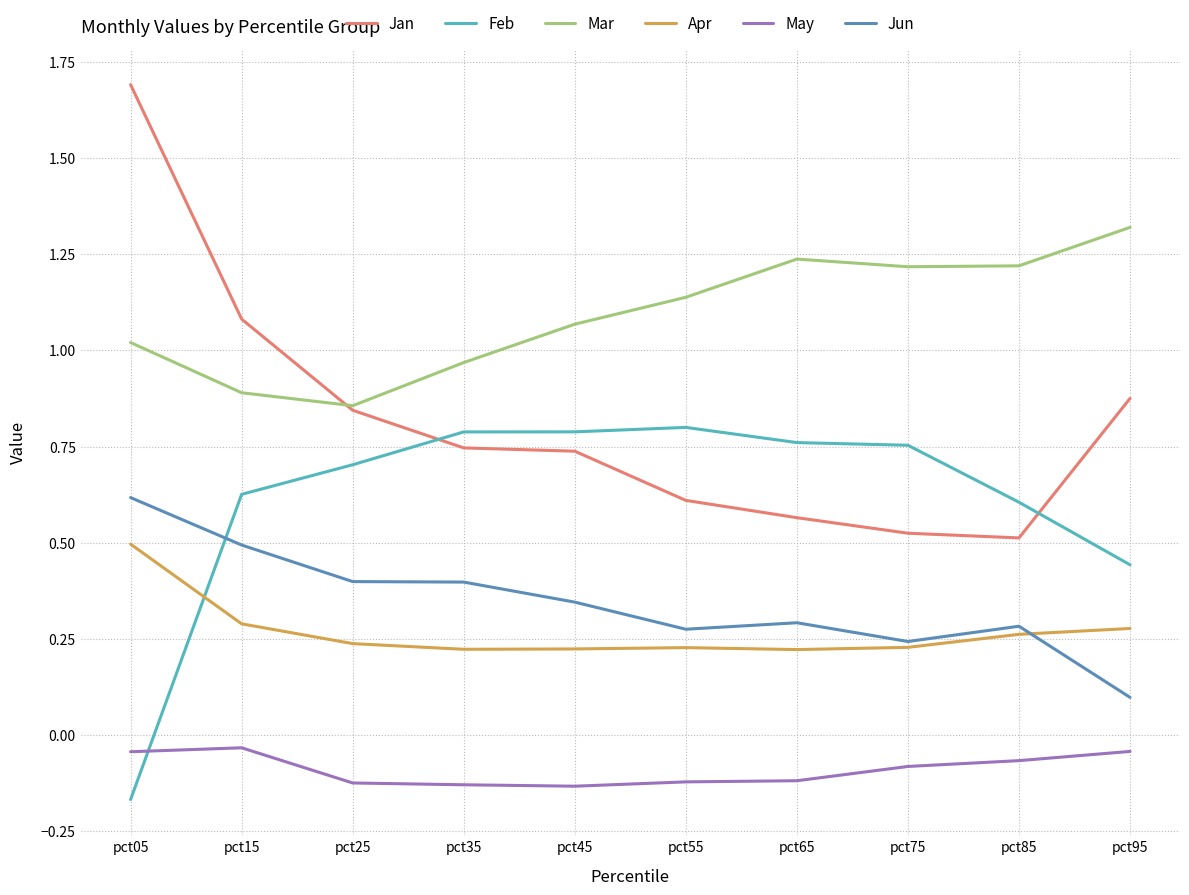

At which category is the sum across all series the highest?

pct05